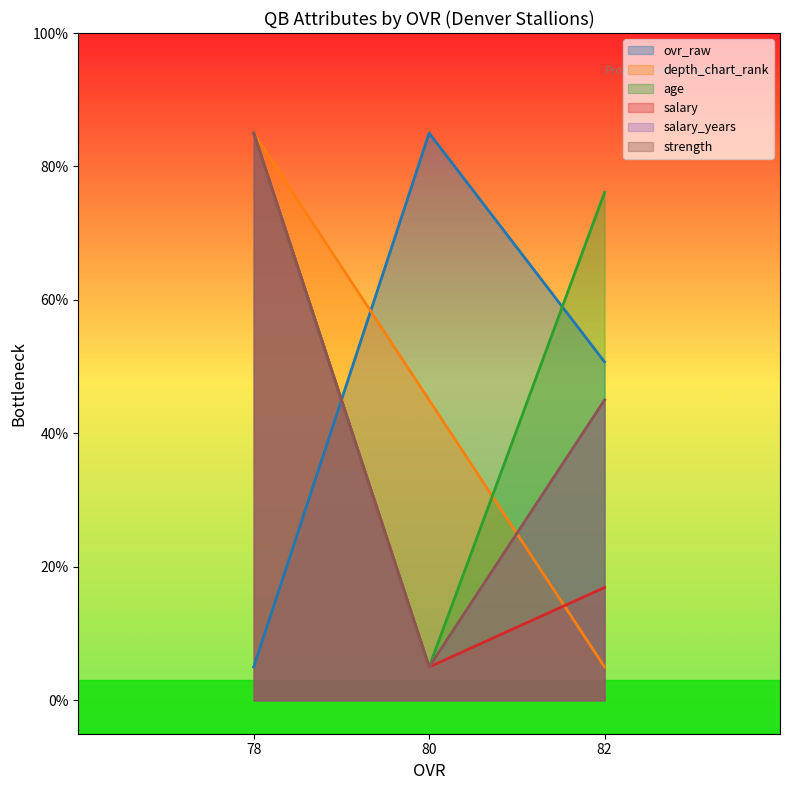

What is the difference between the maximum and second lowest values in the depth_chart_rank series?

40.0